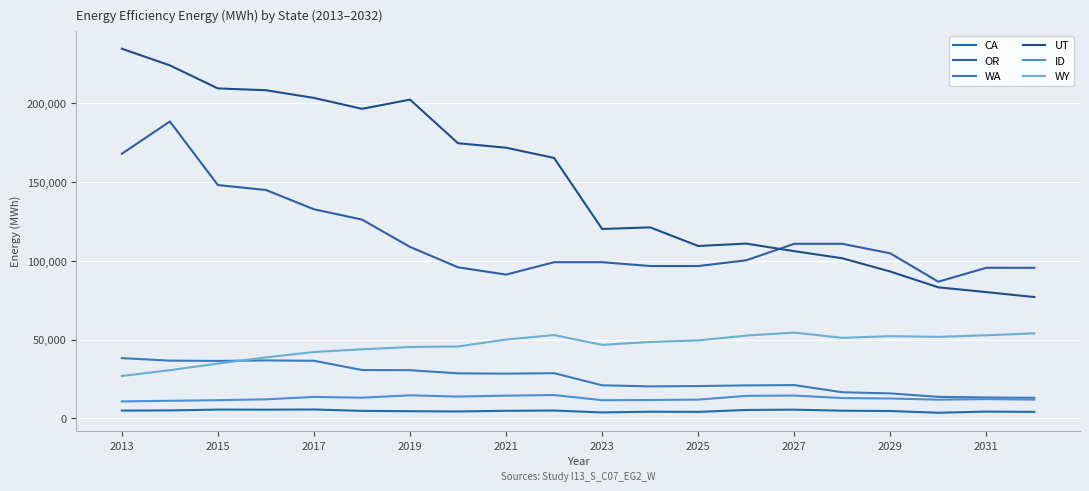

Where is OR nearest to the value 137645?

2017